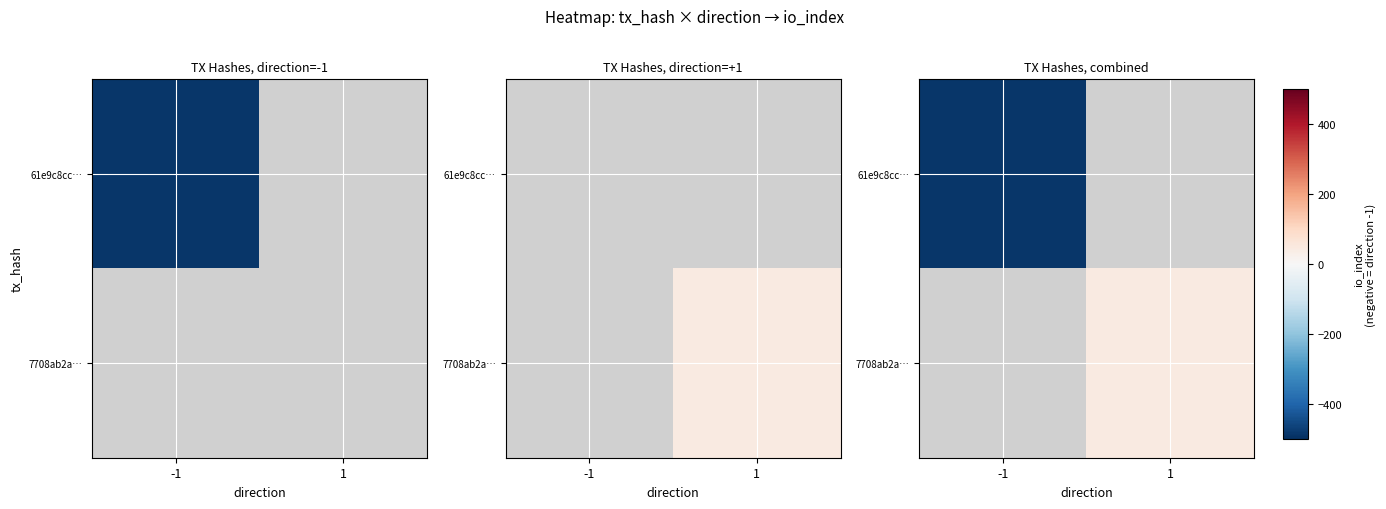

At how many categories does at least one series exceed 12?

1